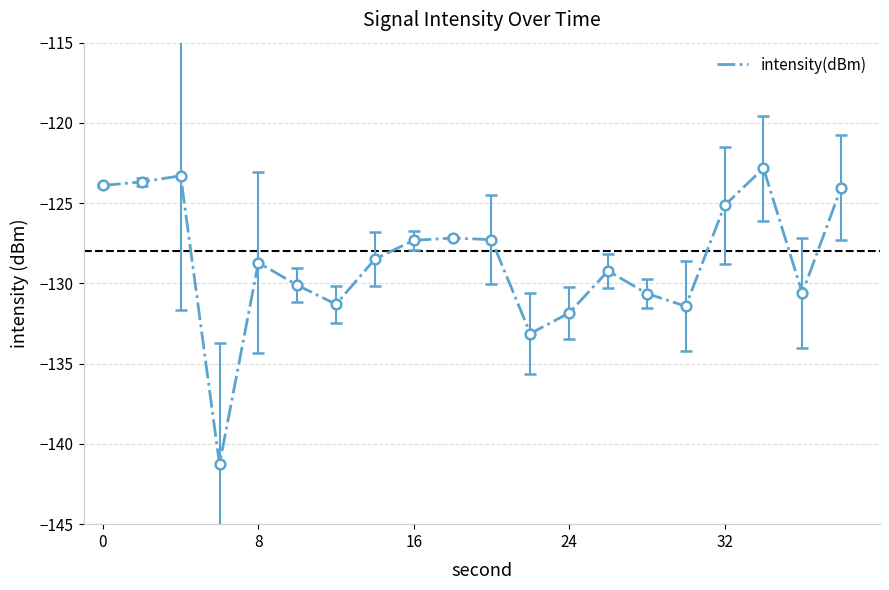

What is the smallest value displayed?

-141.3